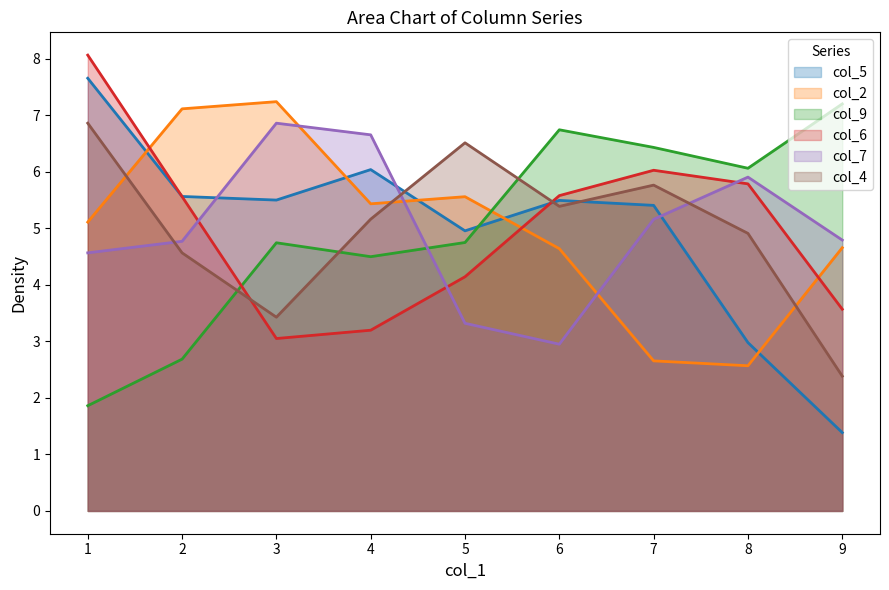

Is it true that col_9 equals 6.7 at 6?

True